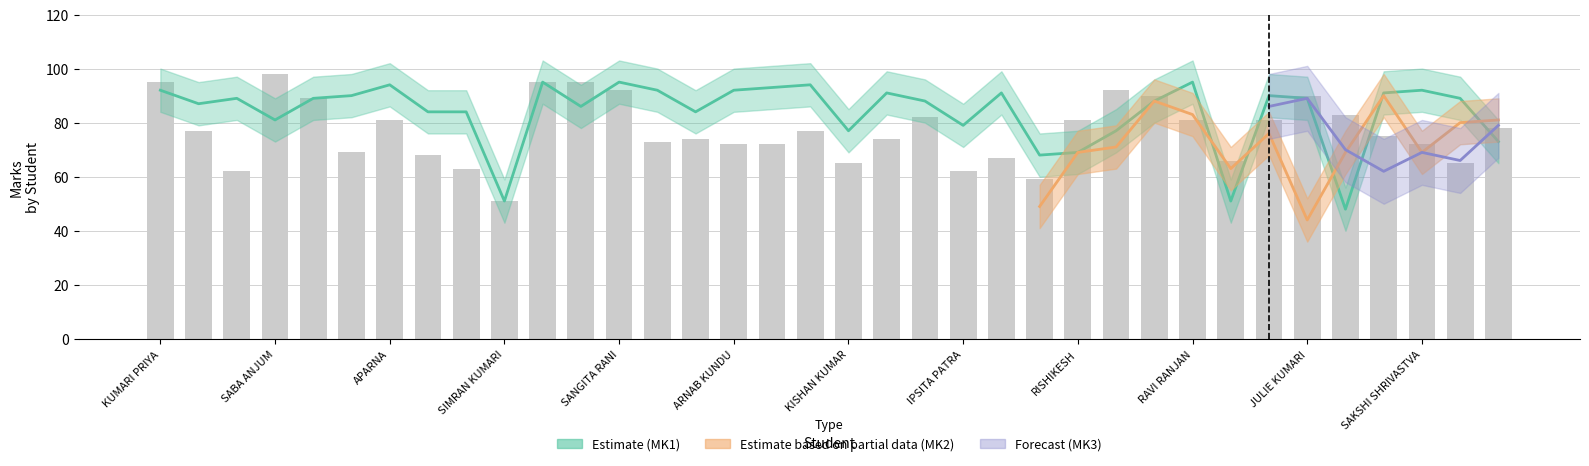

Reading left to right, extract all data points from this chart.

95	77	62	98	89	69	81	68	63	51	95	95	92	73	74	72	72	77	65	74	82	62	67	59	81	92	90	81	66	81	90	83	75	72	65	78